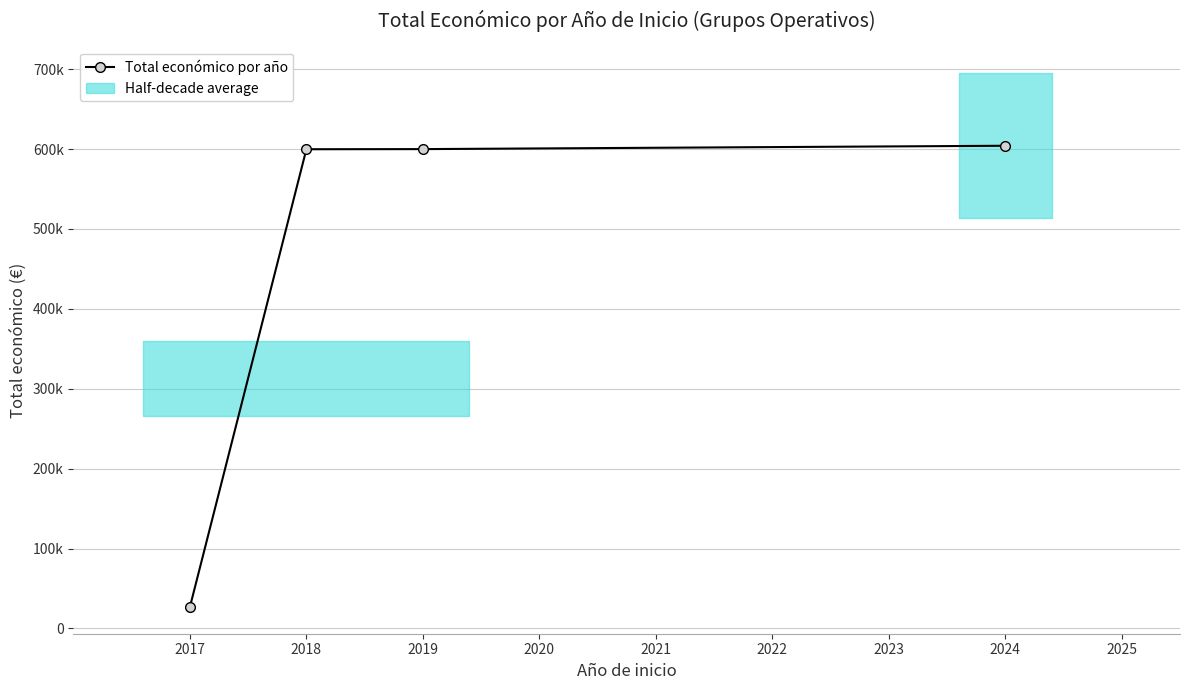

What is the difference between the values at 2019 and 2017?

573109.0